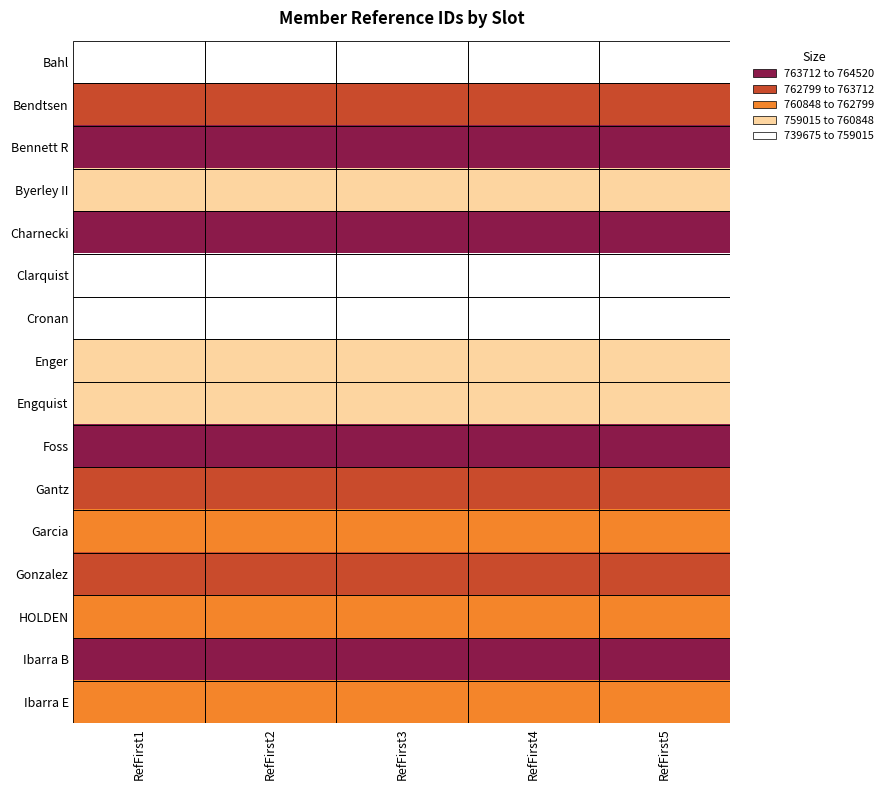

Reading left to right, extract all data points from this chart.

Bahl: RefFirst1=739675	RefFirst2=739675	RefFirst3=739675	RefFirst4=739675	RefFirst5=739675
Bendtsen: RefFirst1=763366	RefFirst2=763366	RefFirst3=763366	RefFirst4=763366	RefFirst5=763366
Bennett R: RefFirst1=764520	RefFirst2=764520	RefFirst3=764520	RefFirst4=764520	RefFirst5=764520
Byerley II: RefFirst1=760163	RefFirst2=760163	RefFirst3=760163	RefFirst4=760163	RefFirst5=760163
Charnecki: RefFirst1=764017	RefFirst2=764017	RefFirst3=764017	RefFirst4=764017	RefFirst5=764017
Clarquist: RefFirst1=742061	RefFirst2=742061	RefFirst3=742061	RefFirst4=742061	RefFirst5=742061
Cronan: RefFirst1=758716	RefFirst2=758716	RefFirst3=758716	RefFirst4=758716	RefFirst5=758716
Enger: RefFirst1=759015	RefFirst2=759015	RefFirst3=759015	RefFirst4=759015	RefFirst5=759015
Engquist: RefFirst1=760529	RefFirst2=760529	RefFirst3=760529	RefFirst4=760529	RefFirst5=760529
Foss: RefFirst1=764010	RefFirst2=764010	RefFirst3=764010	RefFirst4=764010	RefFirst5=764010
Gantz: RefFirst1=763287	RefFirst2=763287	RefFirst3=763287	RefFirst4=763287	RefFirst5=763287
Garcia: RefFirst1=762254	RefFirst2=762254	RefFirst3=762254	RefFirst4=762254	RefFirst5=762254
Gonzalez: RefFirst1=762799	RefFirst2=762799	RefFirst3=762799	RefFirst4=762799	RefFirst5=762799
HOLDEN: RefFirst1=760848	RefFirst2=760848	RefFirst3=760848	RefFirst4=760848	RefFirst5=760848
Ibarra B: RefFirst1=763712	RefFirst2=763712	RefFirst3=763712	RefFirst4=763712	RefFirst5=763712
Ibarra E: RefFirst1=762091	RefFirst2=762091	RefFirst3=762091	RefFirst4=762091	RefFirst5=762091